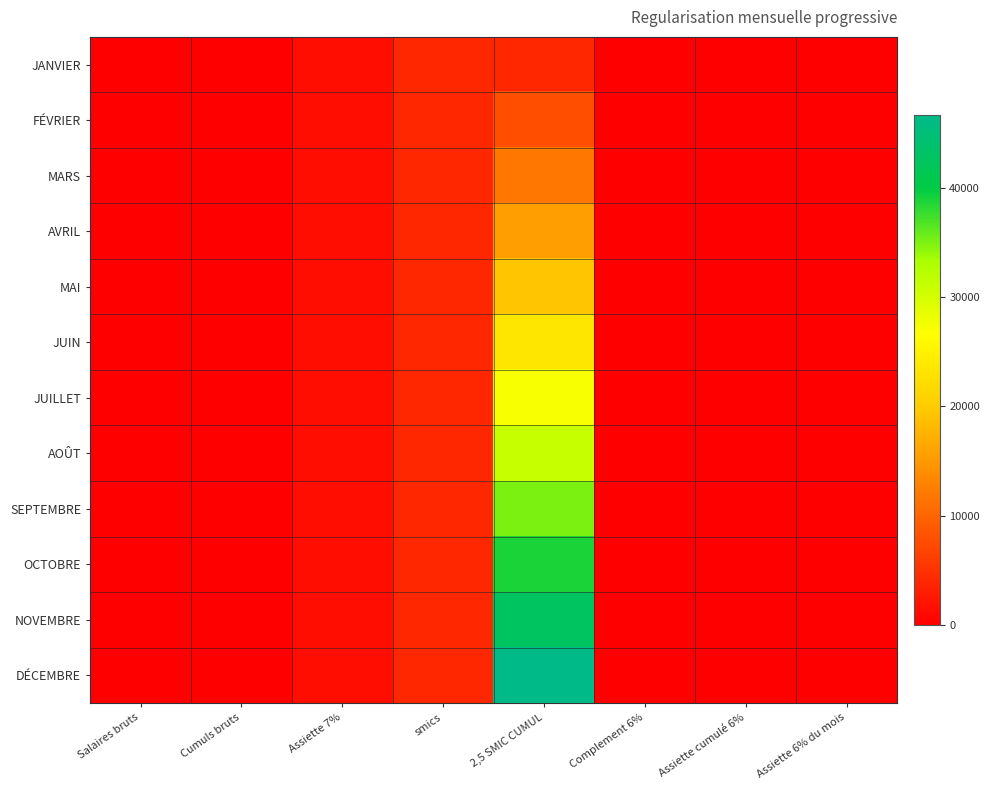

What is the total value across all series at smics?

46637.4